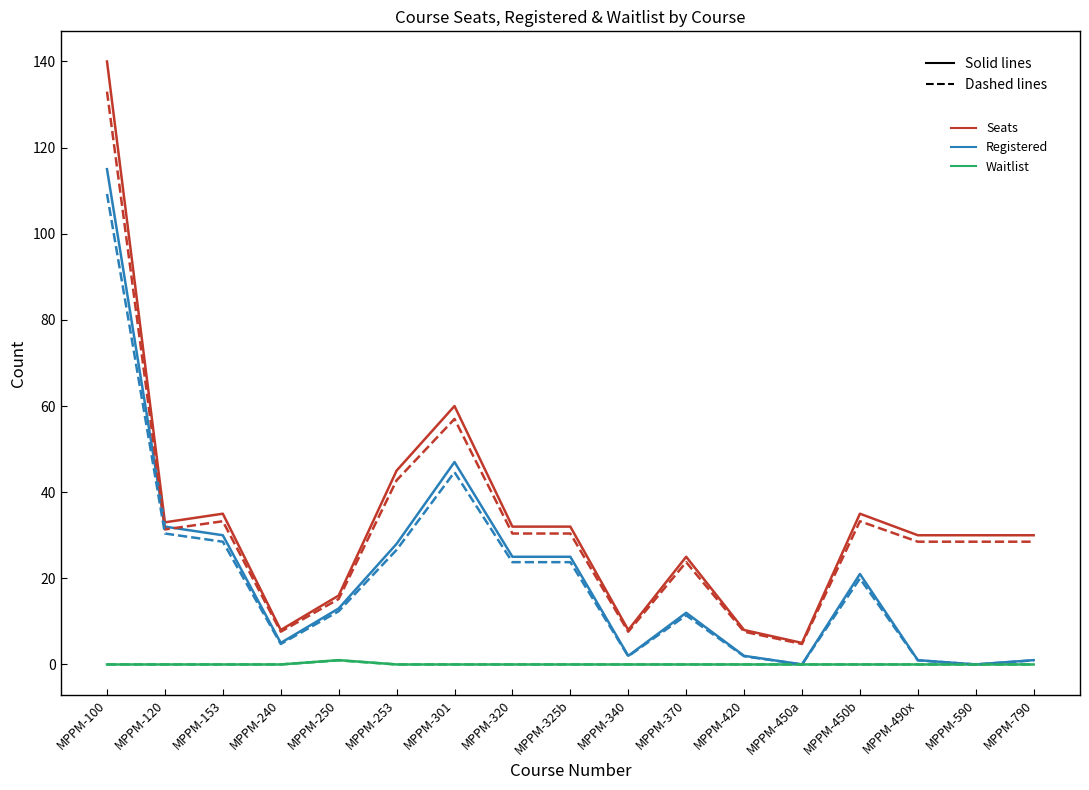

At which category is the sum across all series the highest?

MPPM-100